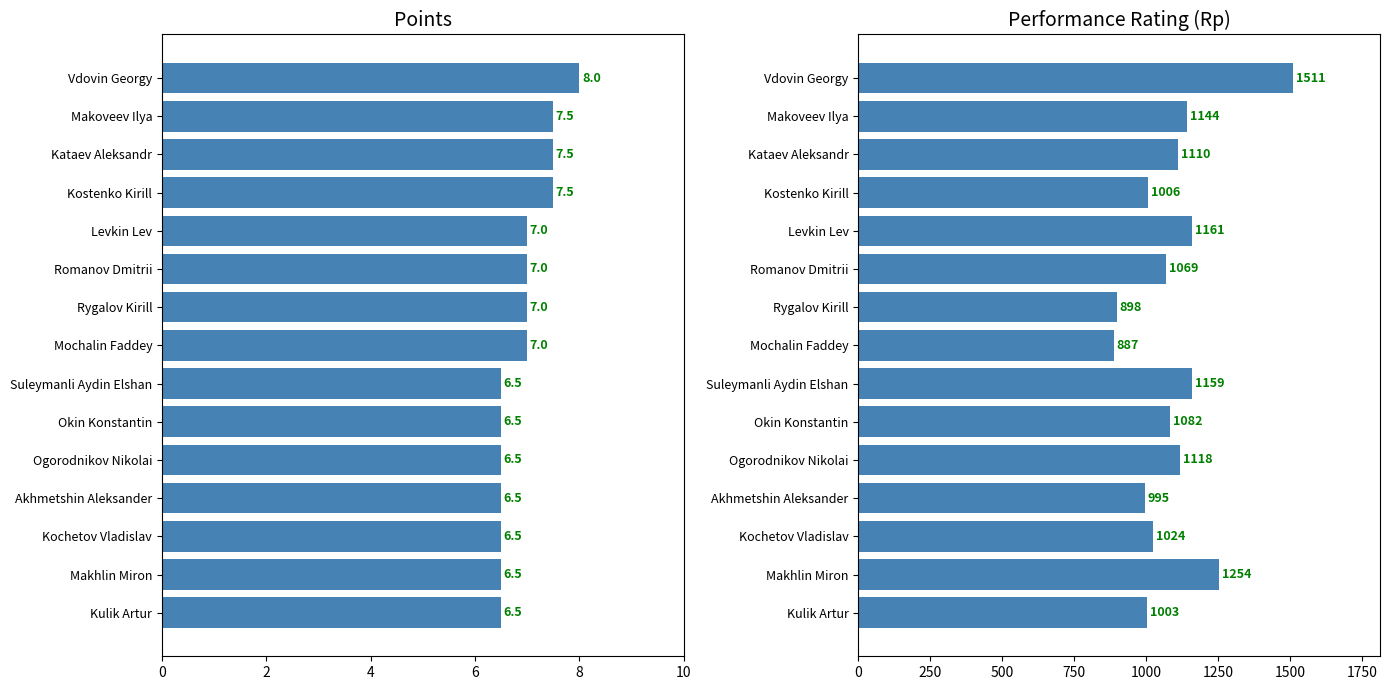

How many data points in Performance Rating (Rp) are less than 1082?

7